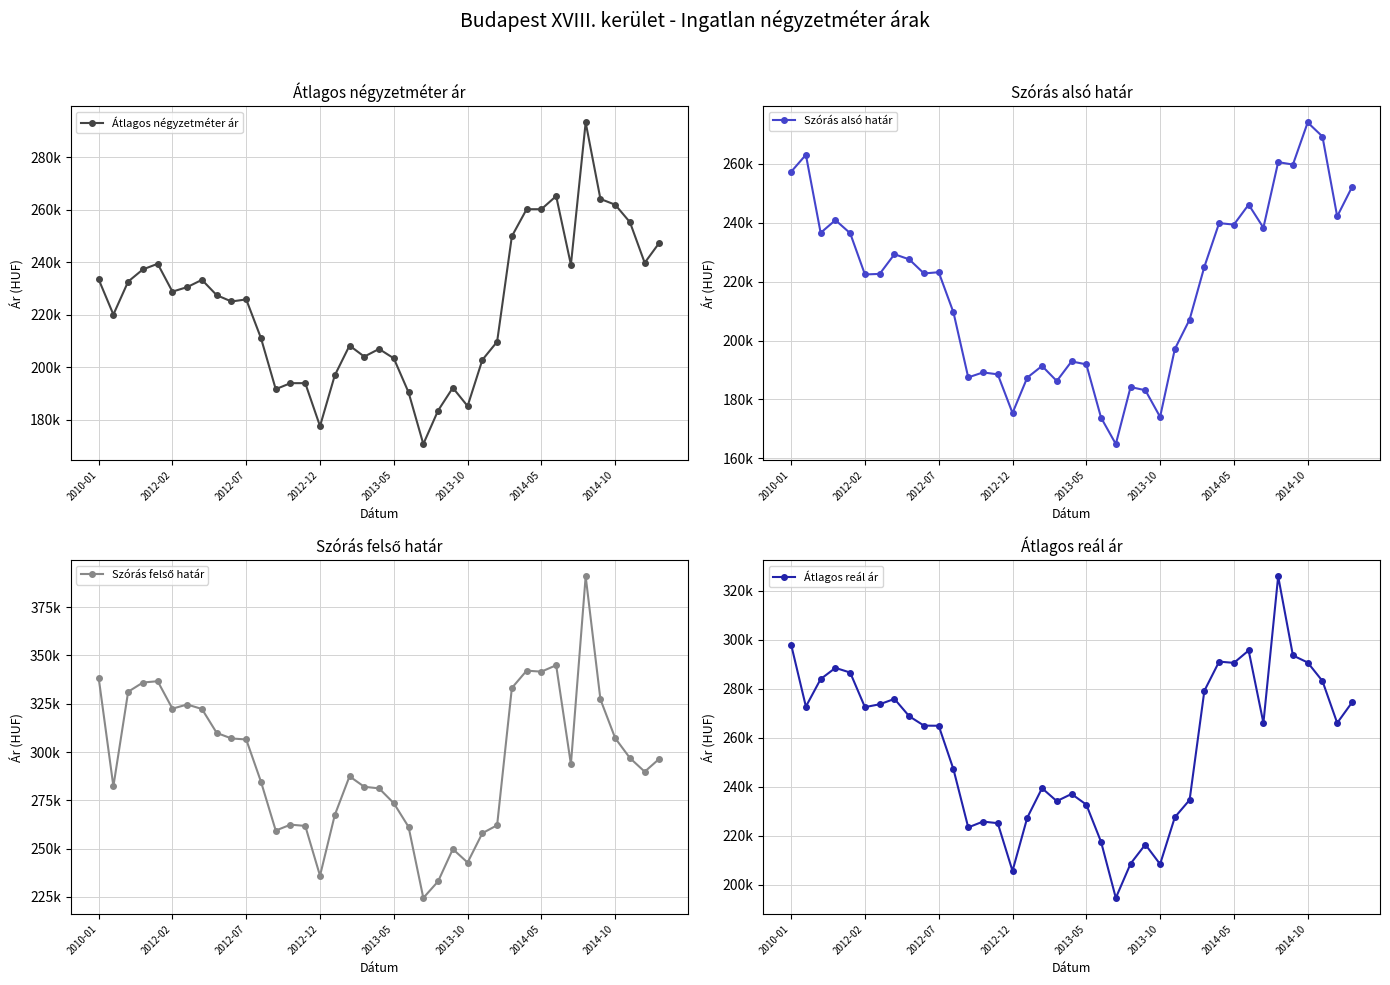

How many lines are shown in the chart?

4